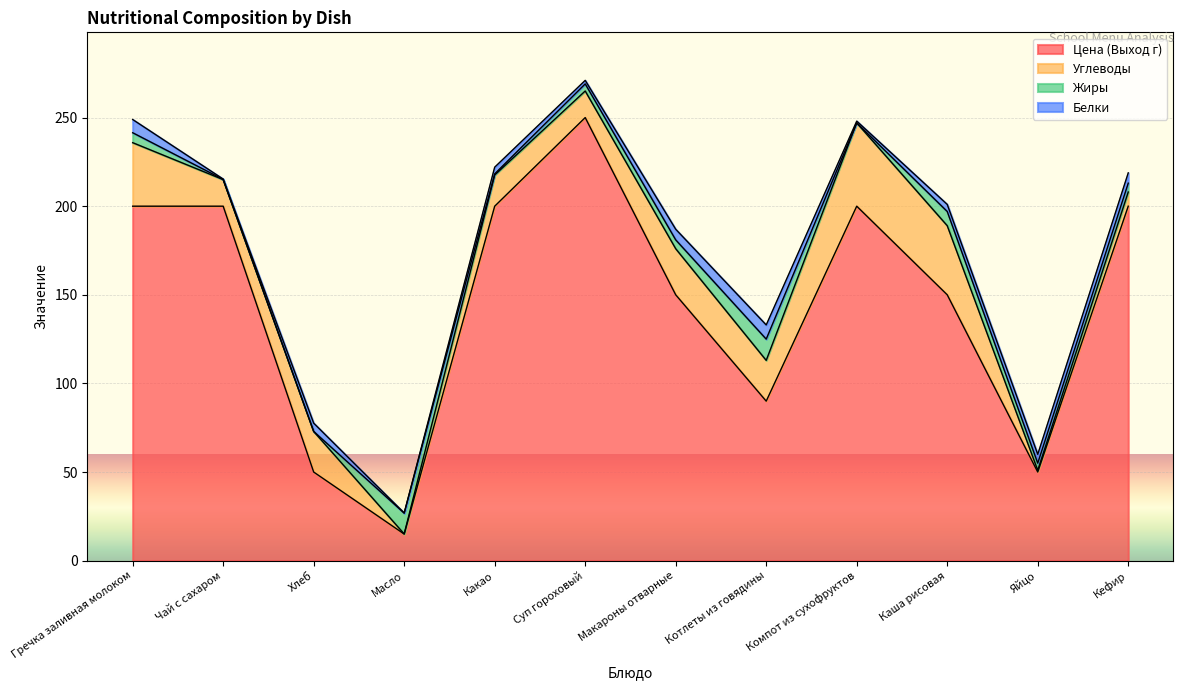

Which series has the largest total across all categories?

Цена (Выход г)